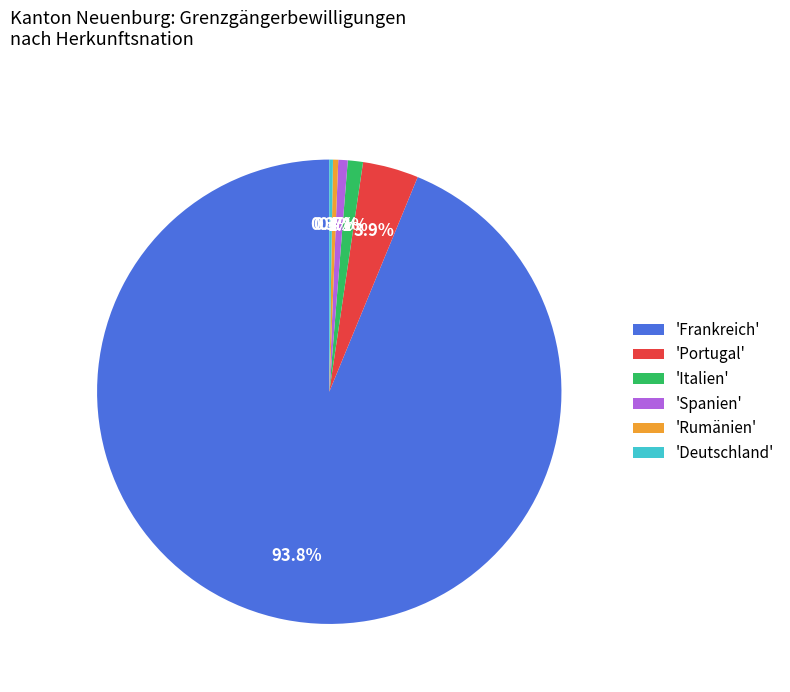

Is there a majority slice in this chart?

Yes